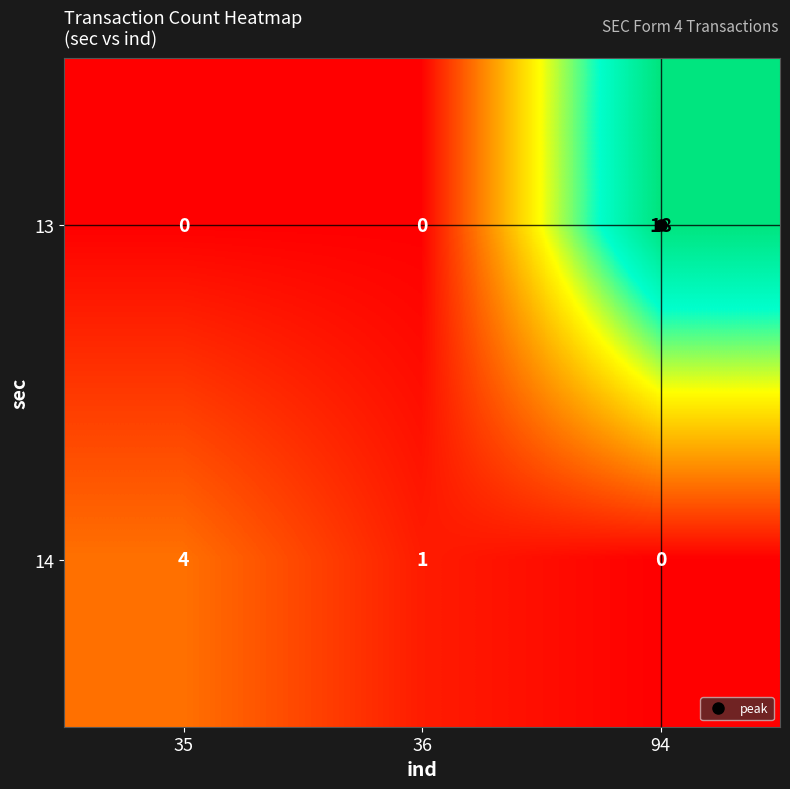

Which label corresponds to the largest value in the chart?

94